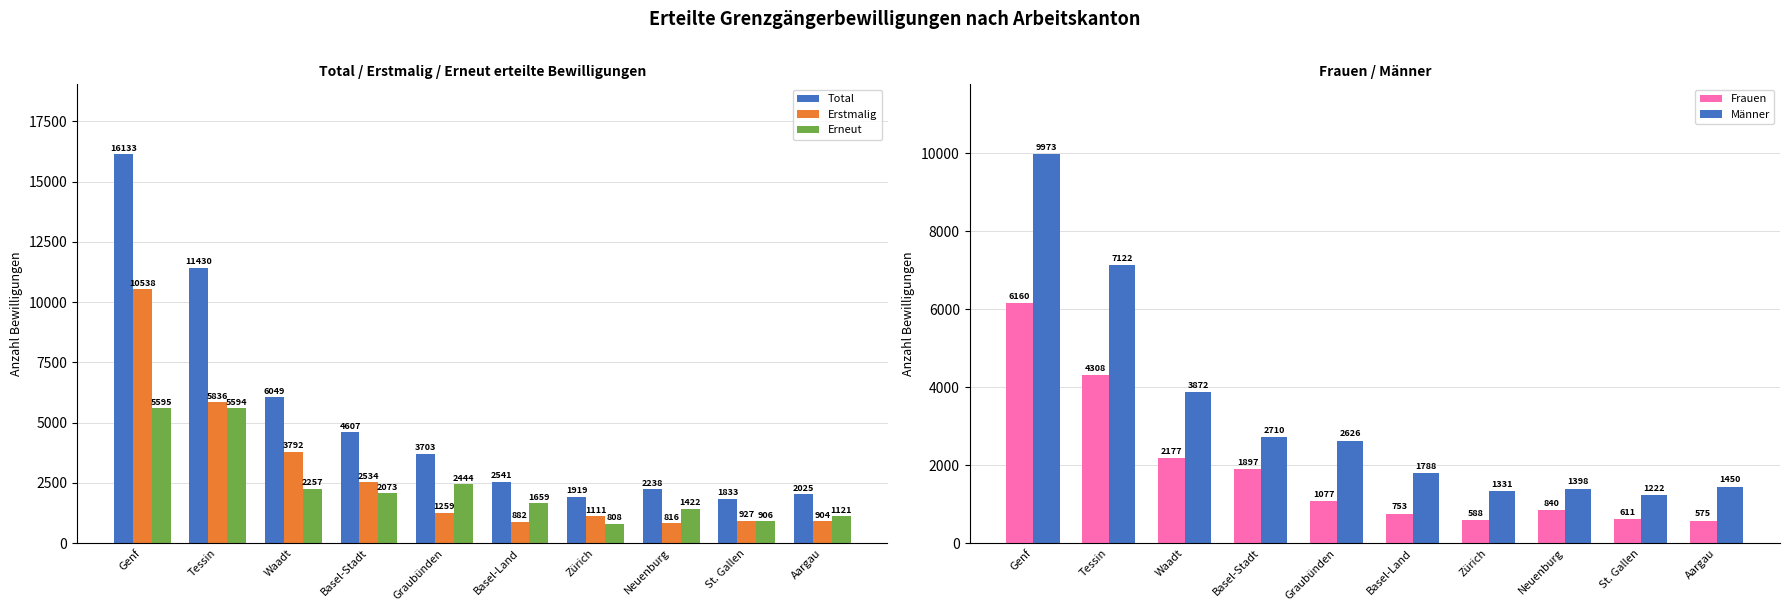

What is the total value across all series at Graubünden?

11109